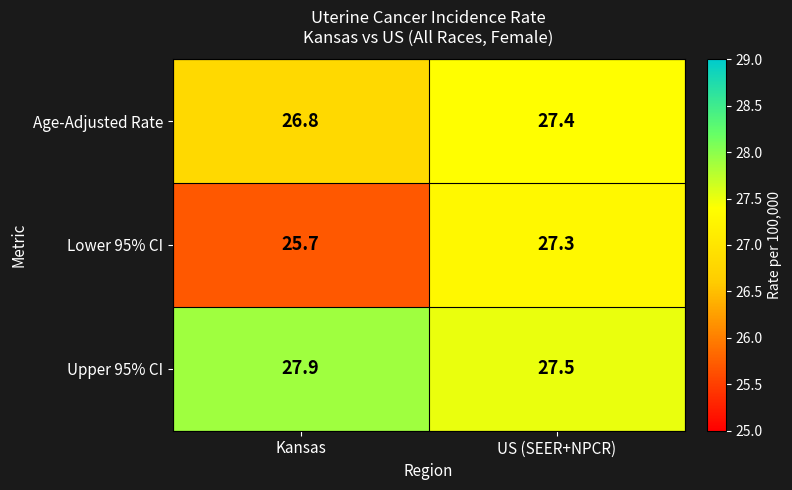

Which series has the widest spread of values?

Lower 95% CI